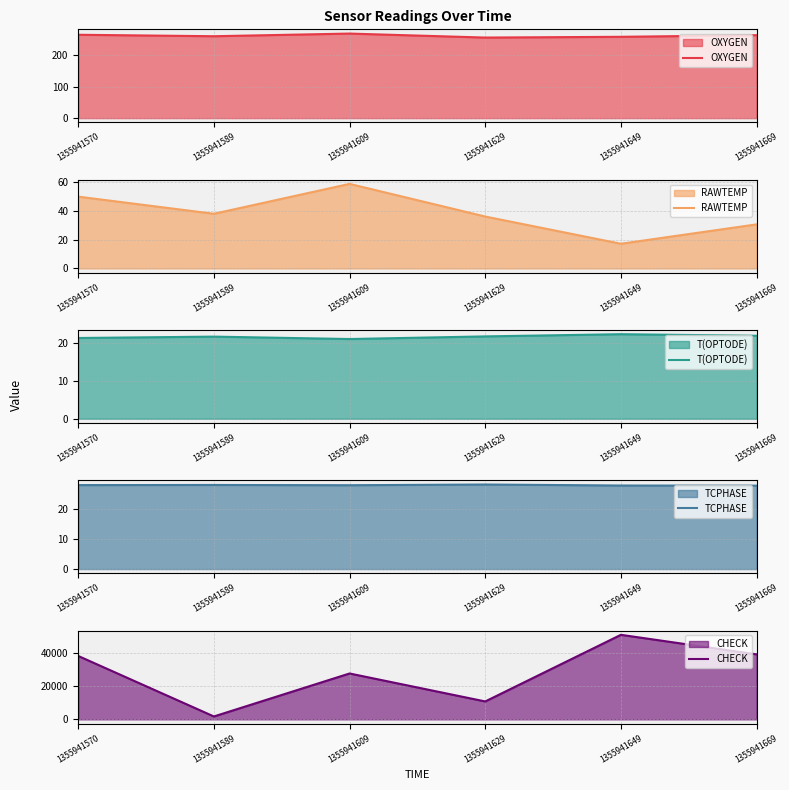

True or false: T(OPTODE) and RAWTEMP intersect in this chart.

True